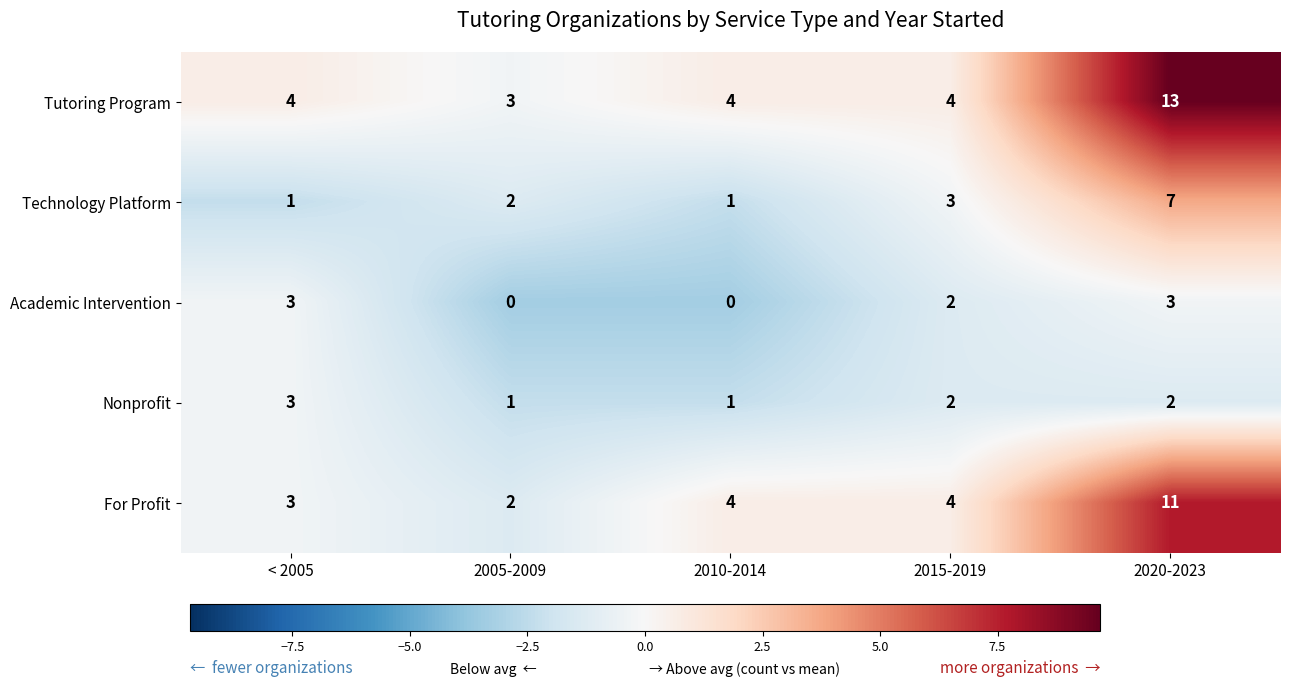

Is it true that Nonprofit equals 5 at < 2005?

False